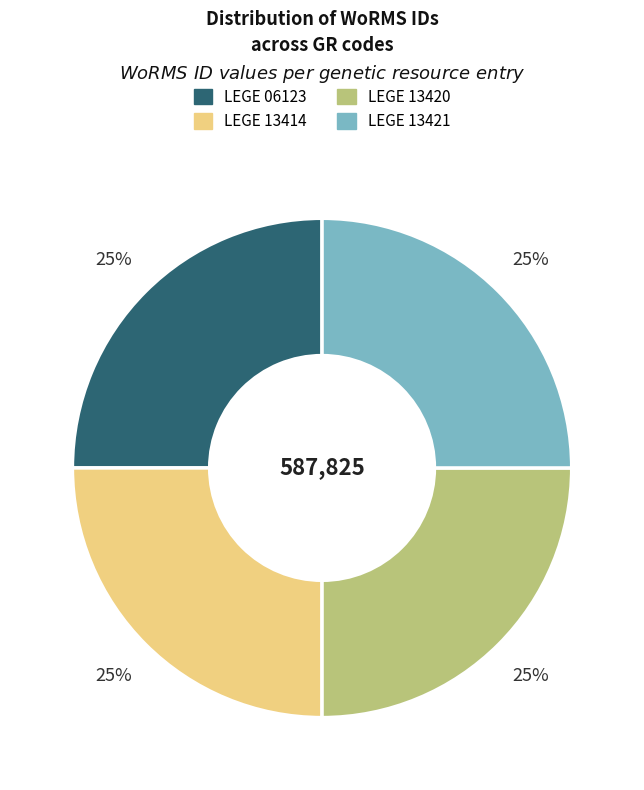

How many segments does this pie chart have?

4